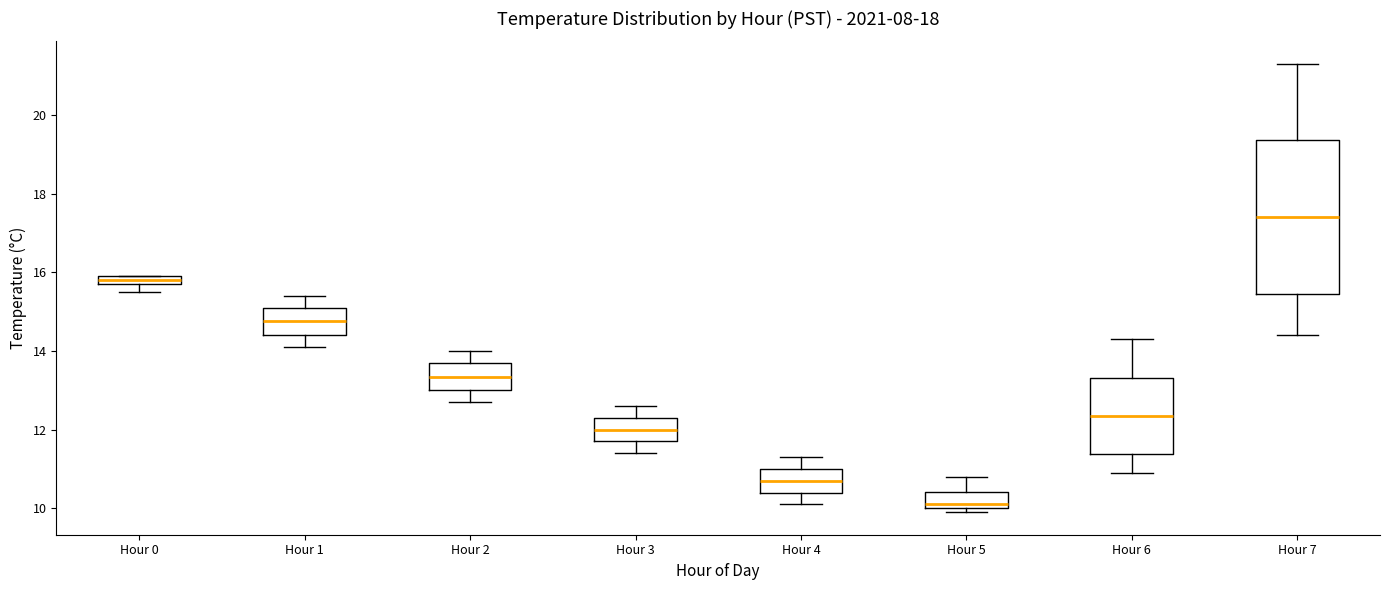

Which box has the highest median line?

Hour 7